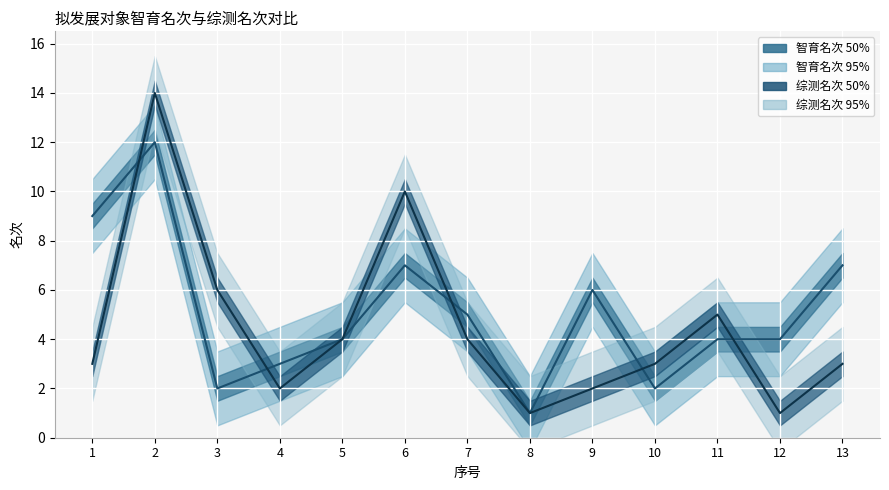

Reading right to left, what are all the values shown in this chart?

智育名次: 13=7	12=4	11=4	10=2	9=6	8=1	7=5	6=7	5=4	4=3	3=2	2=12	1=9
综测名次: 13=3	12=1	11=5	10=3	9=2	8=1	7=4	6=10	5=4	4=2	3=6	2=14	1=3